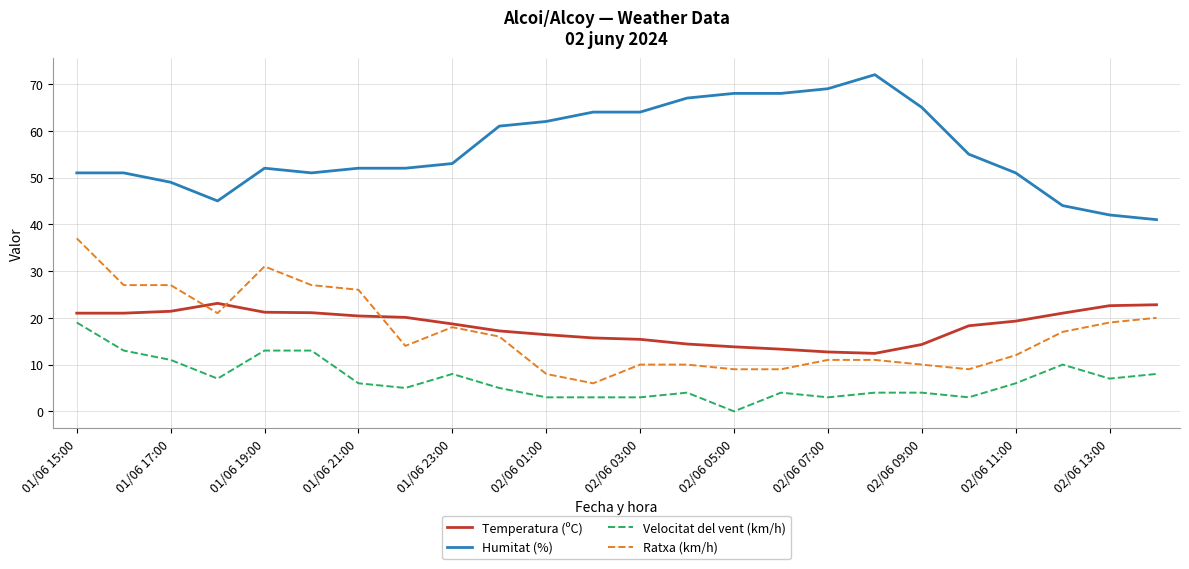

What is the lowest value of the Humitat (%) series?

41.0